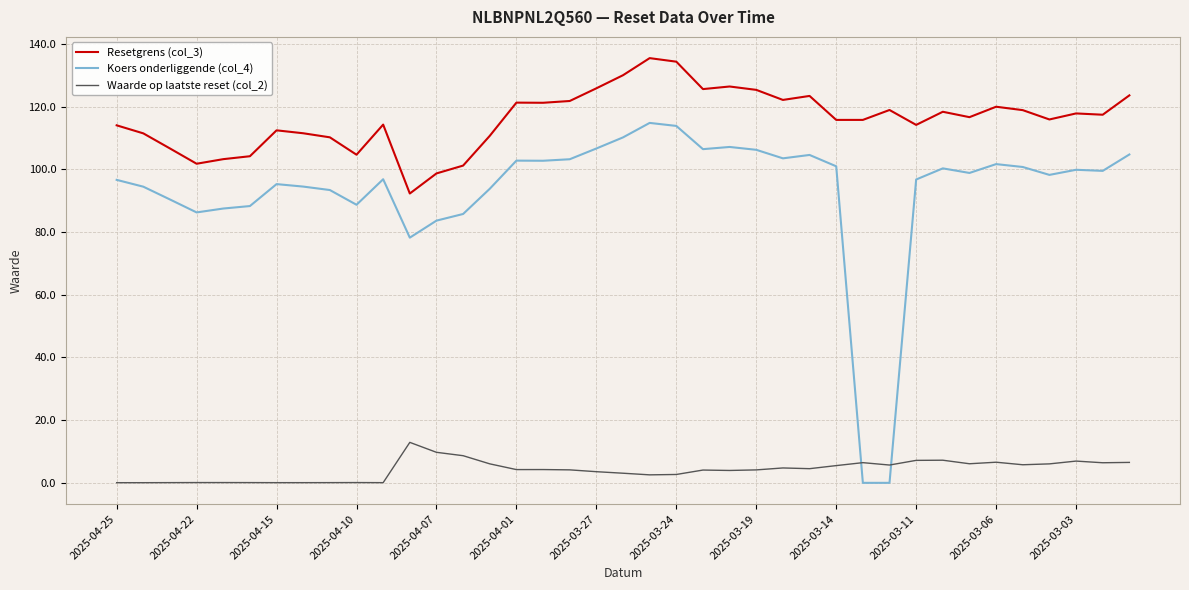

What is the highest value of the Resetgrens (col_3) series?

135.5